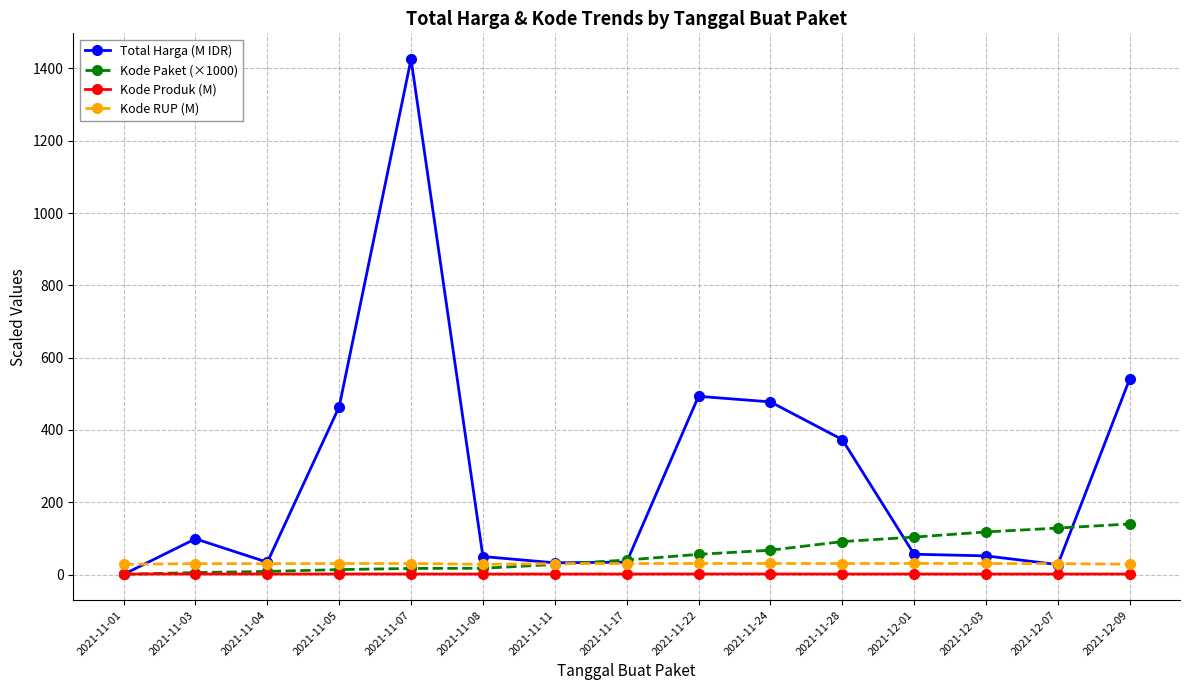

What is the total value across all series at 2021-12-07?

187.3